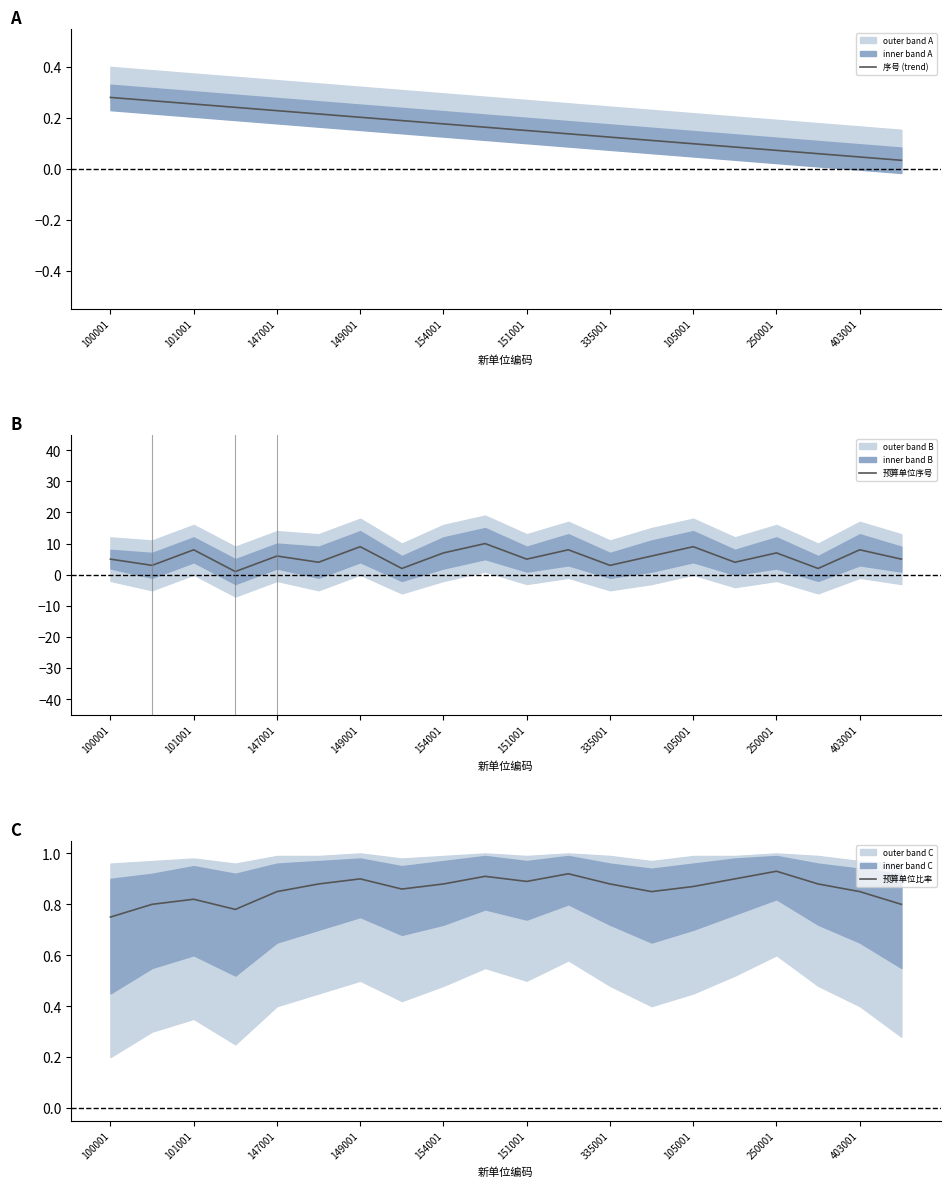

Where is 预算单位比率 nearest to the value 0?

100001